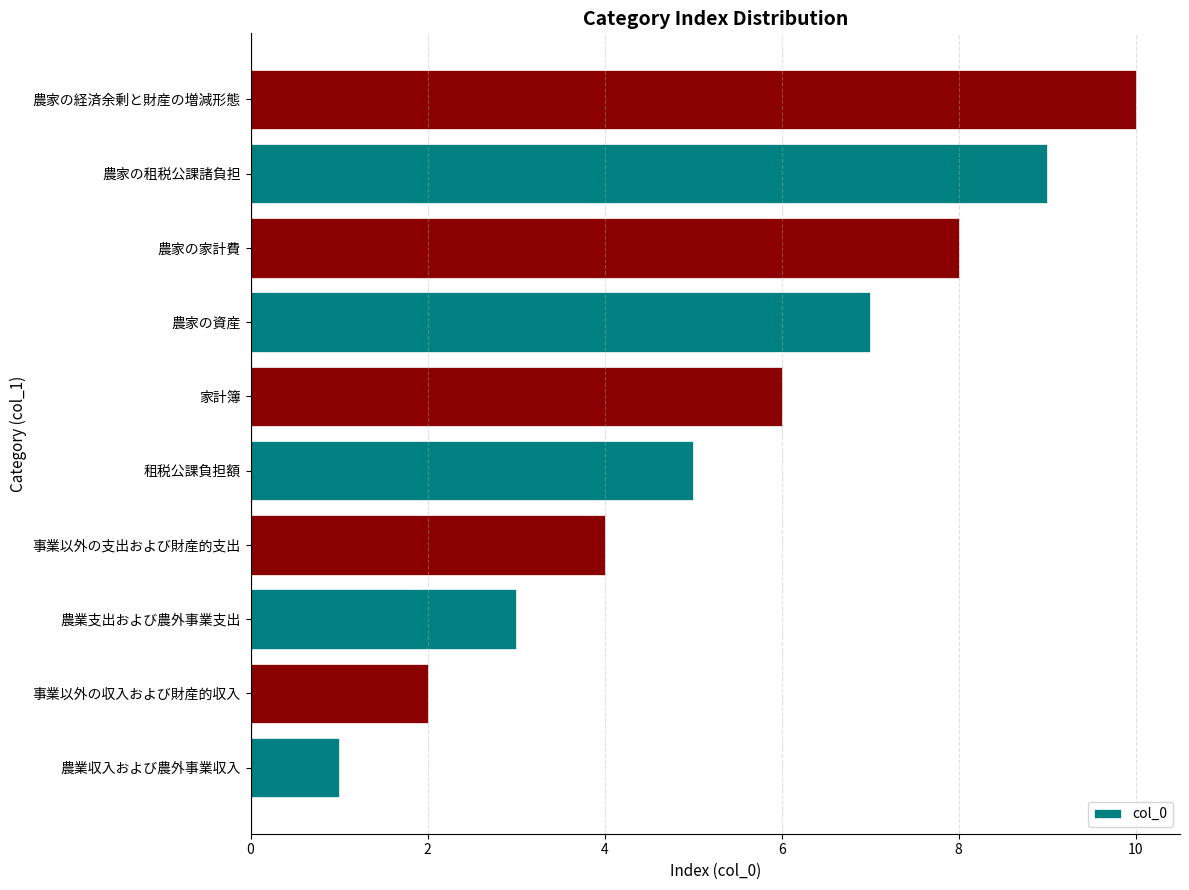

The value at 農家の資産 is 4. True or false?

False